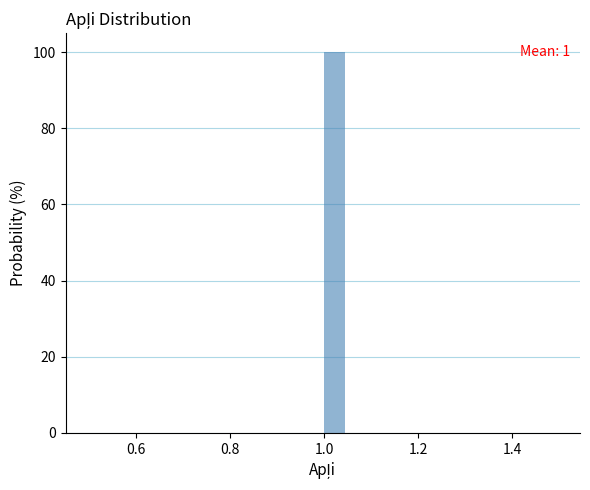

Read against the x-axis, roughly where is the centre of the tallest bar?

1.02